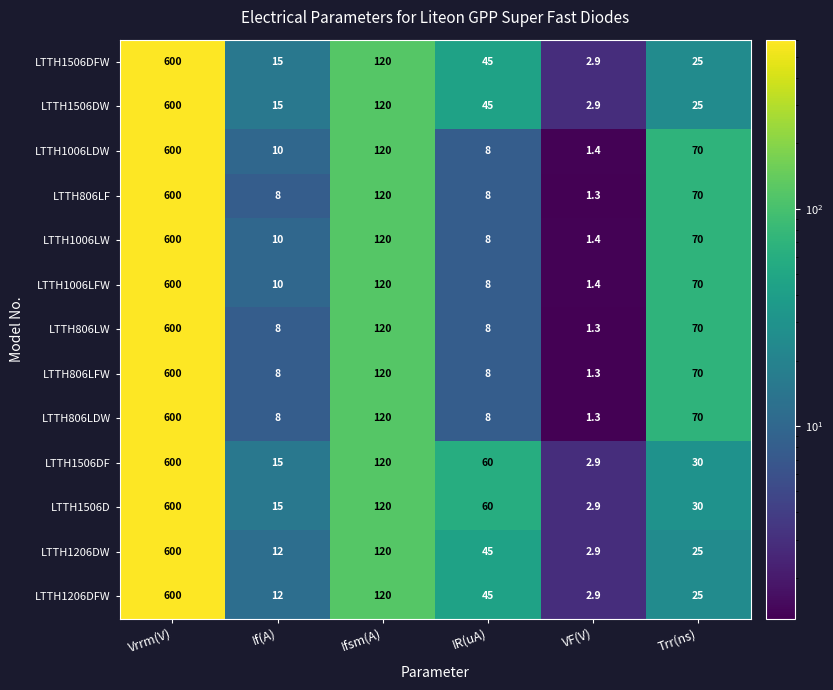

At which label is LTTH1506D closest to 301?

Ifsm(A)